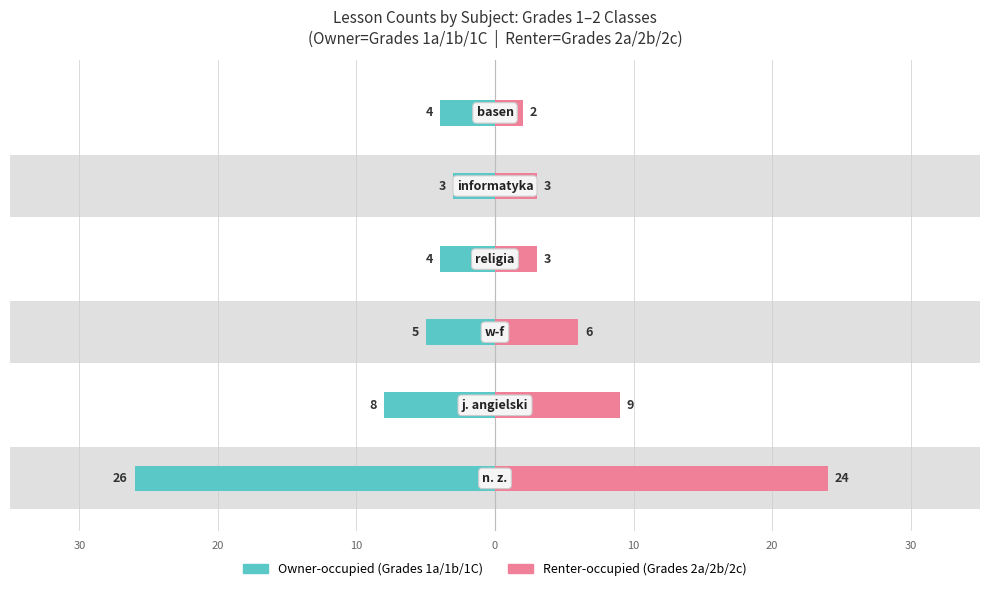

What is the average value of the Owner-occupied series?

-8